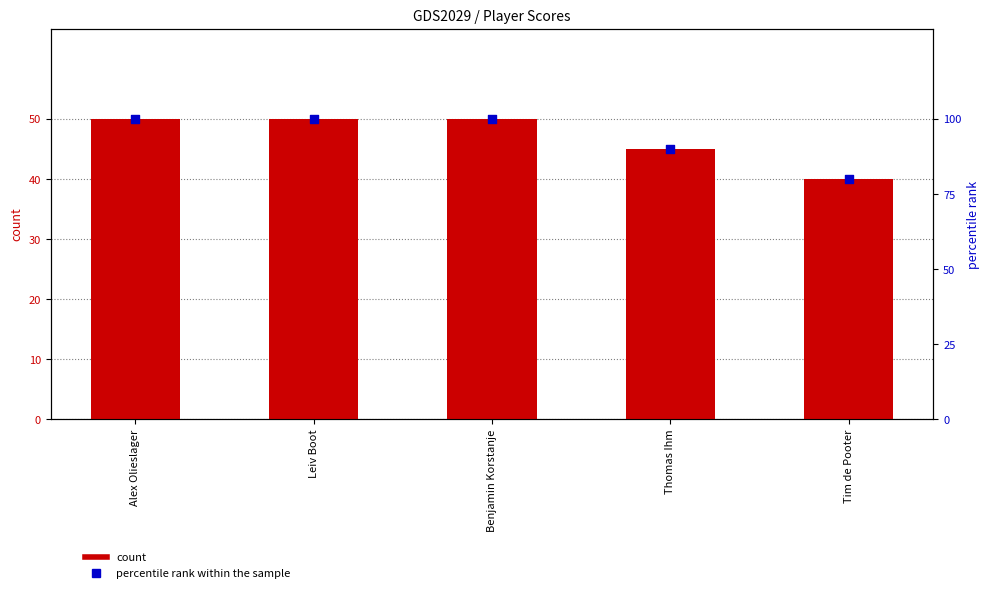

What are all the series names shown in the legend?

count, percentile rank within the sample